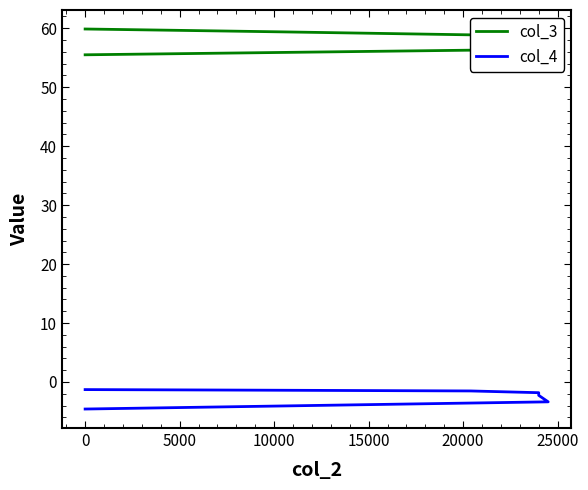

Reading left to right, list all the values displayed in this chart.

col_3: 59.9	59.5	59.4	58.9	57.6	57.3	56.4	55.5
col_4: -1.3	-1.4	-1.4	-1.5	-1.8	-2.3	-3.4	-4.6